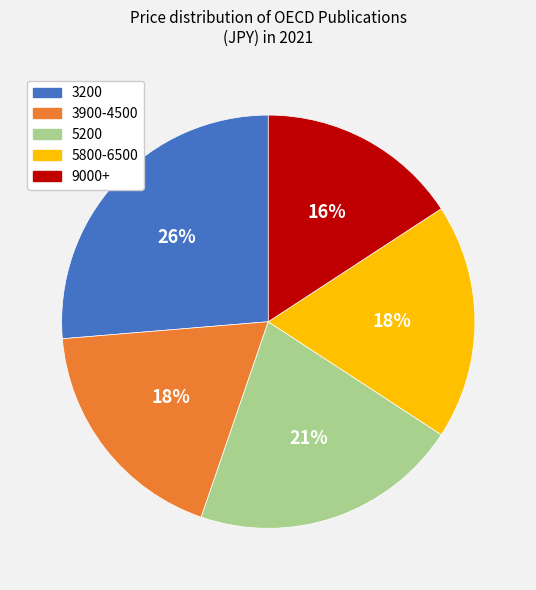

Which has a higher value, 9000+ or 5200?

5200